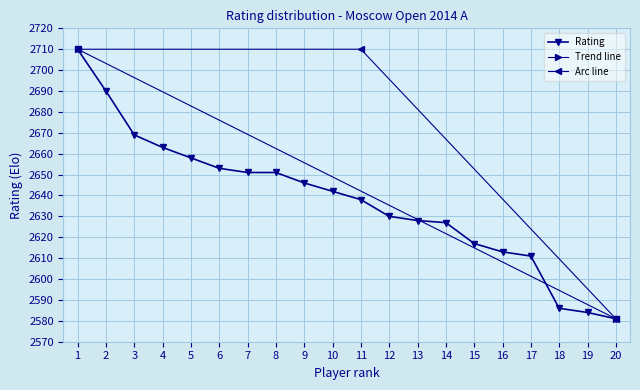

What is the ratio of the value at 3 to the value at 14?

1.0